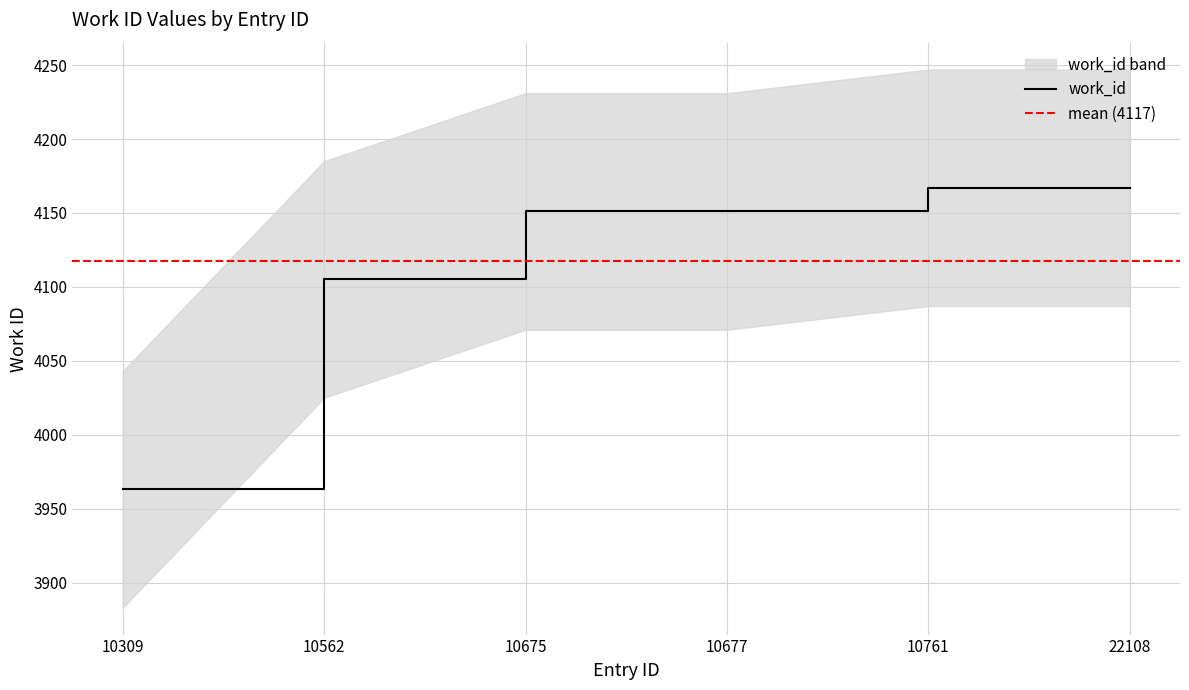

What is the value of the 4th point from the left?

4151